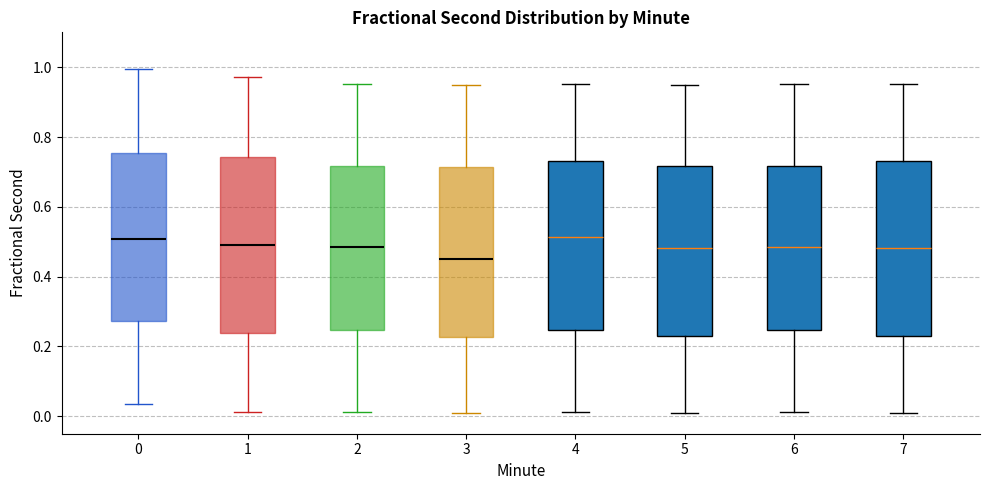

Where is the lower edge of the box at x = 1 on the y-axis? The values are not printed on the chart, so give them approximately, as read against the axis.

0.24